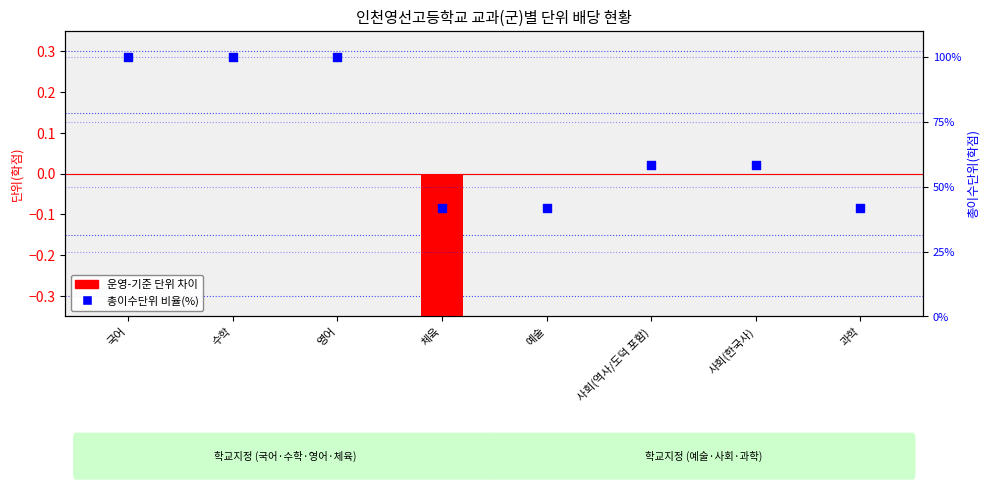

Is the value of 운영-기준 단위 차이 at 수학 greater than the value of 총이수단위 비율(%) at 과학?

No